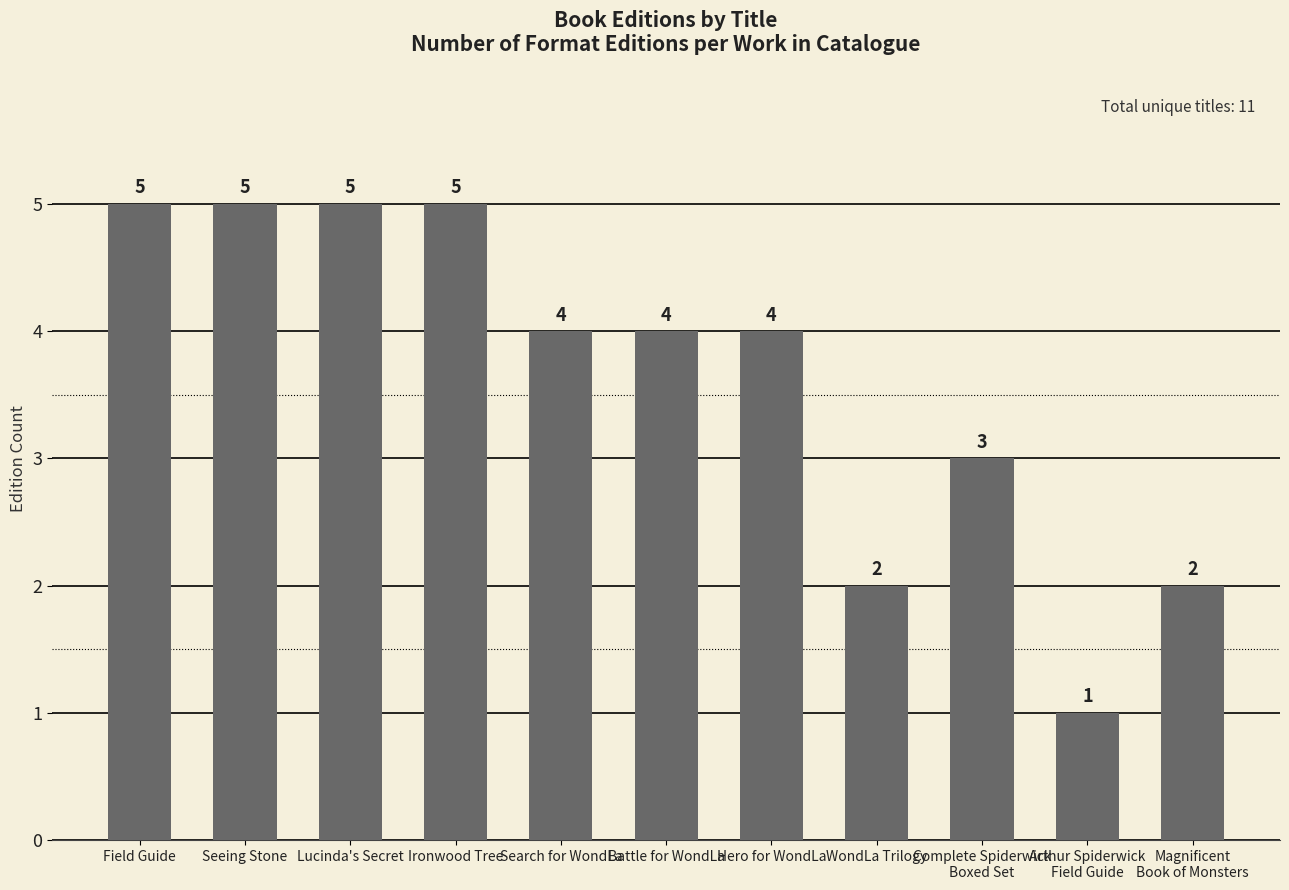

How many data points does each series have?

11